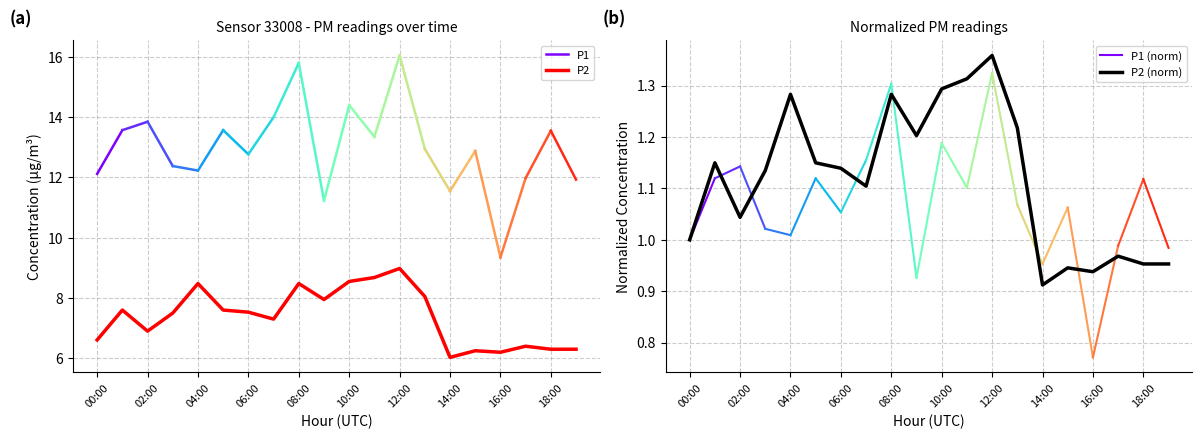

Does the chart display data point markers on the line(s)?

No